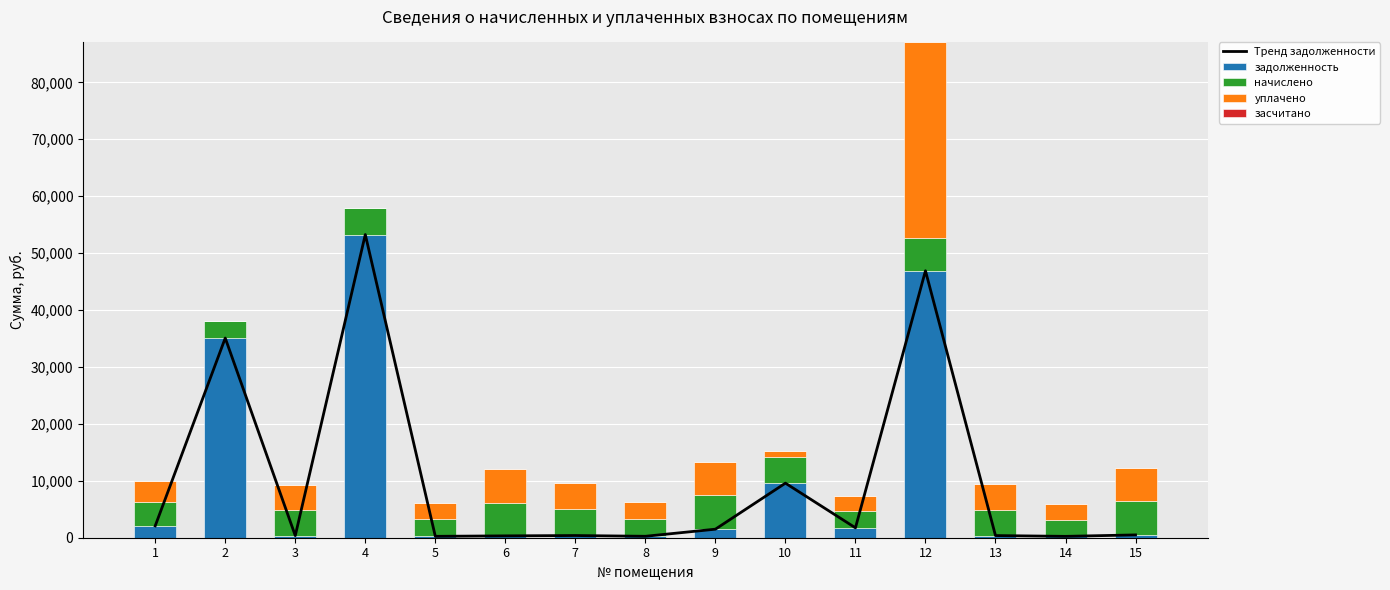

How many data points in Тренд задолженности are less than 494?

7